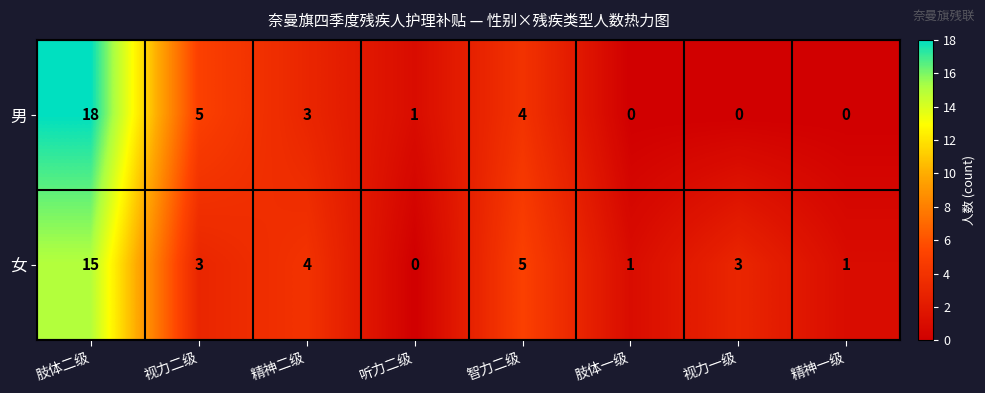

List the series in order of their peak value, lowest first.

女, 男